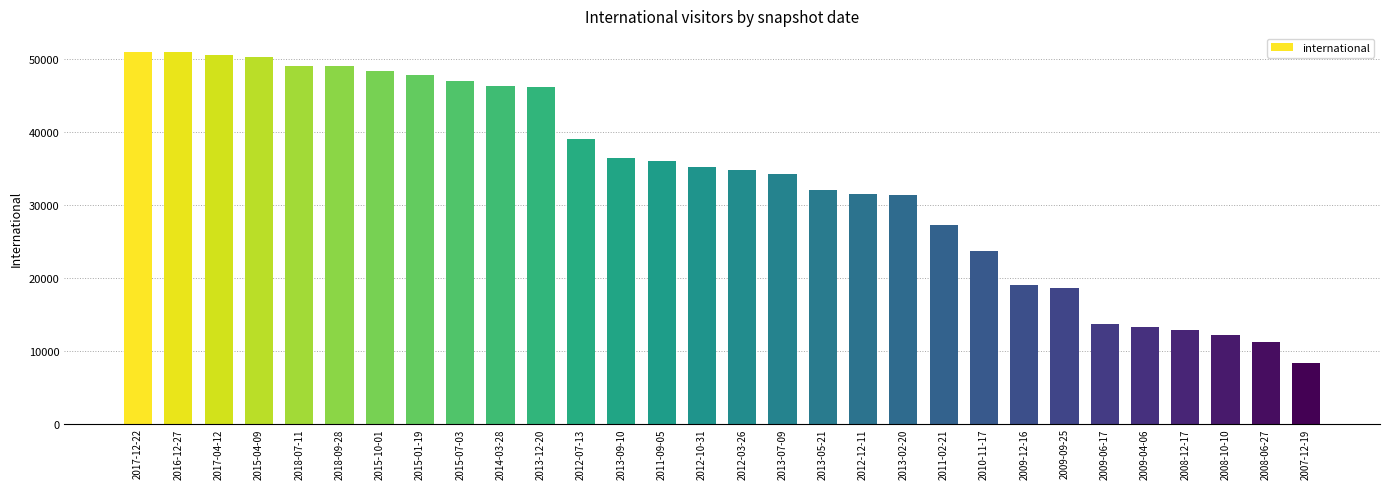

What position from the right is 2015-10-01?

24